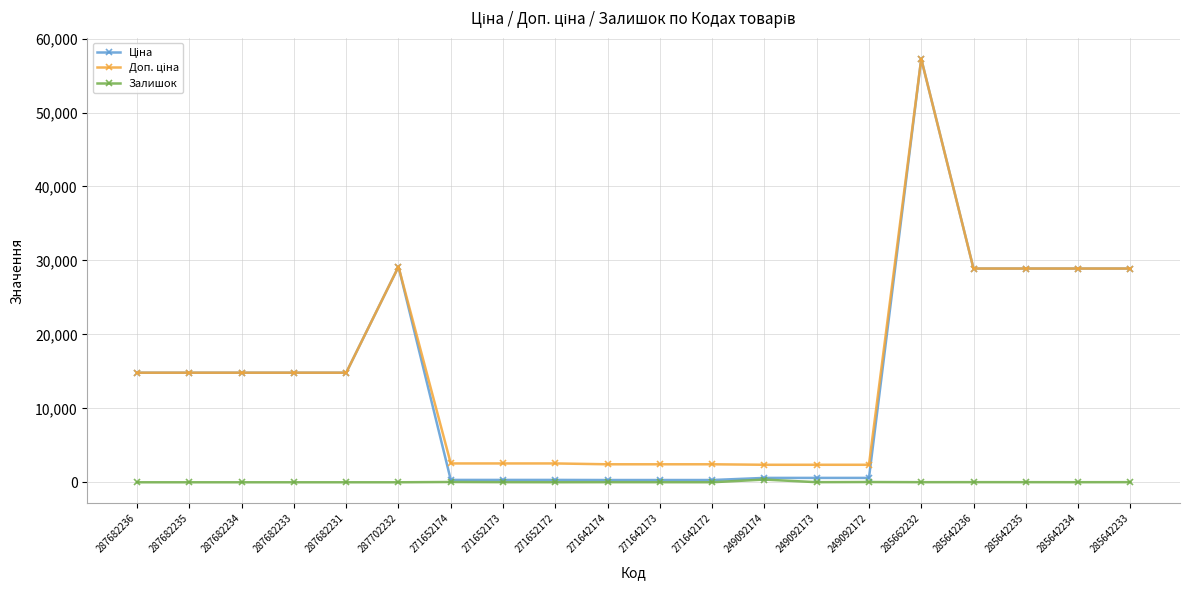

What is the total value across all series at 271642172?

2741.9